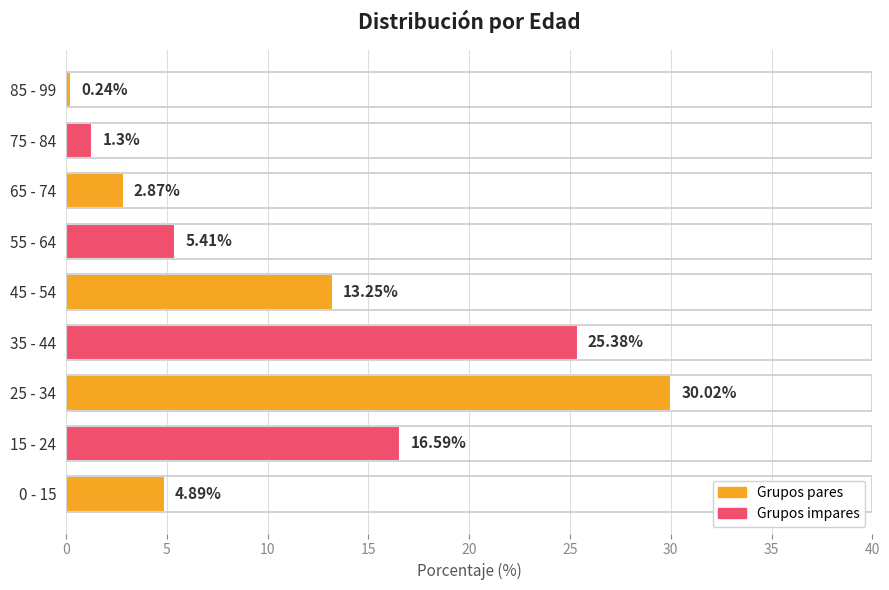

At which category does the chart reach its minimum across all series?

85 - 99